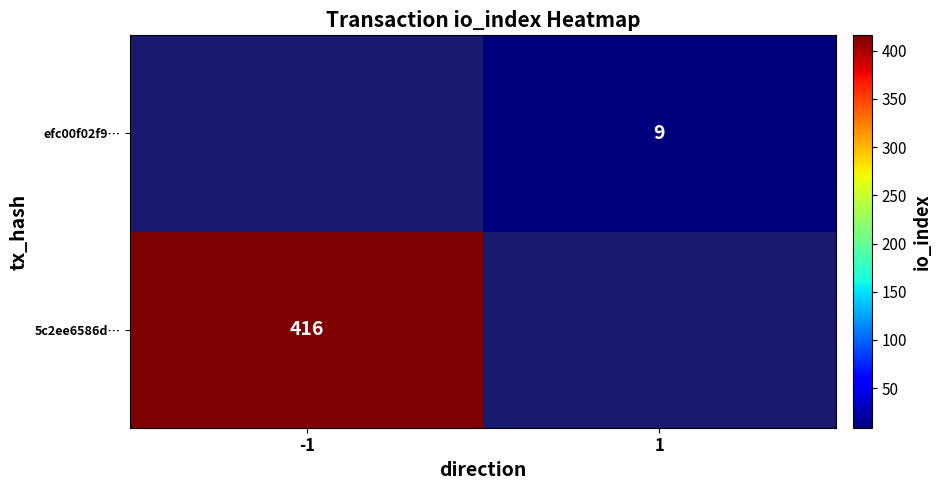

Rank the series by their maximum value, from lowest to highest.

5c2ee6586d…, efc00f02f9…